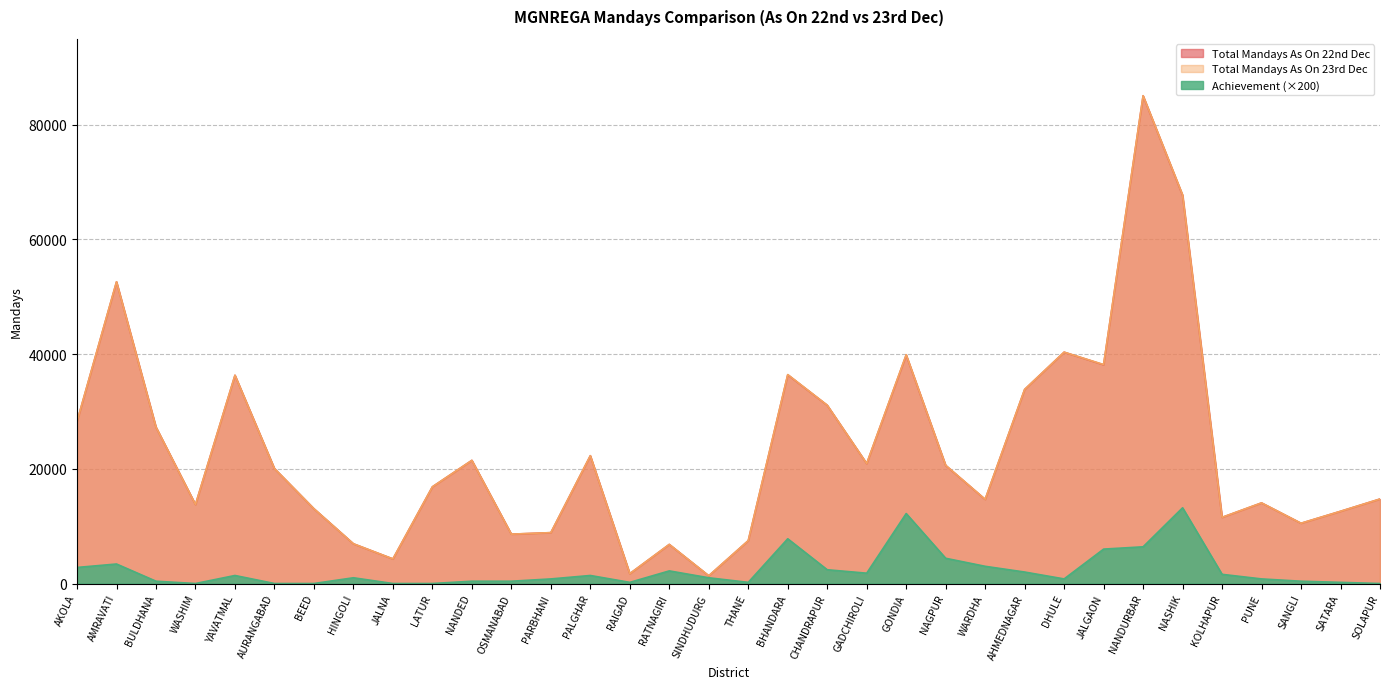

What is the difference between the second highest and minimum values in the Achievement series?

12200